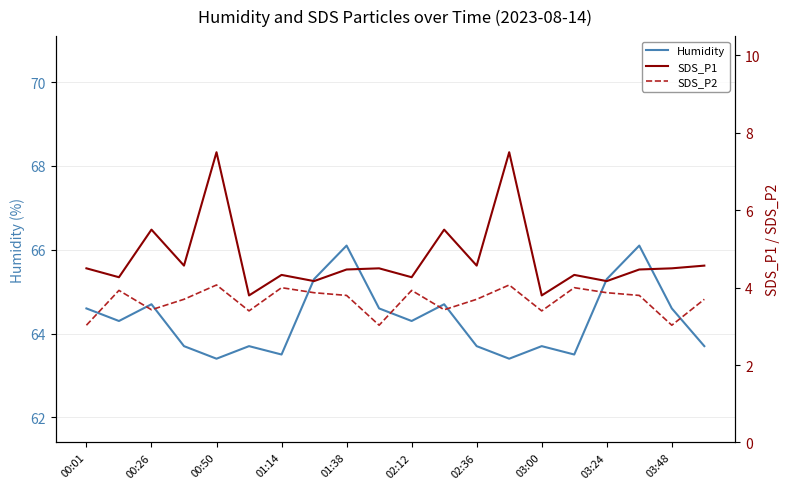

What is the approximate value of SDS_P2 at 00:01?

3.0